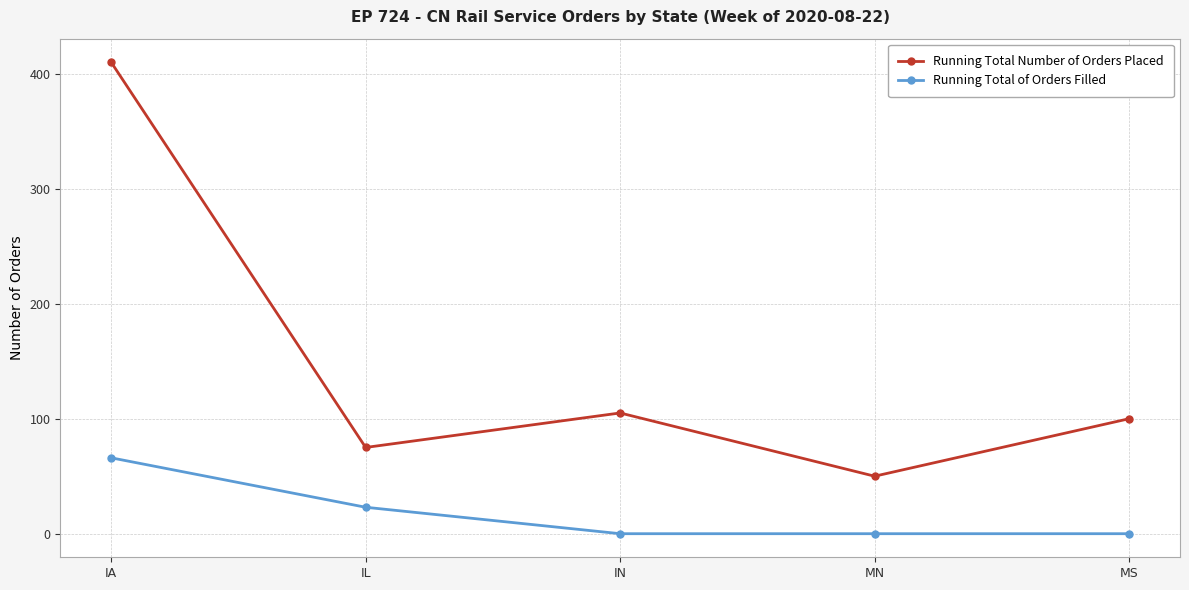

How many distinct data groups are displayed?

2